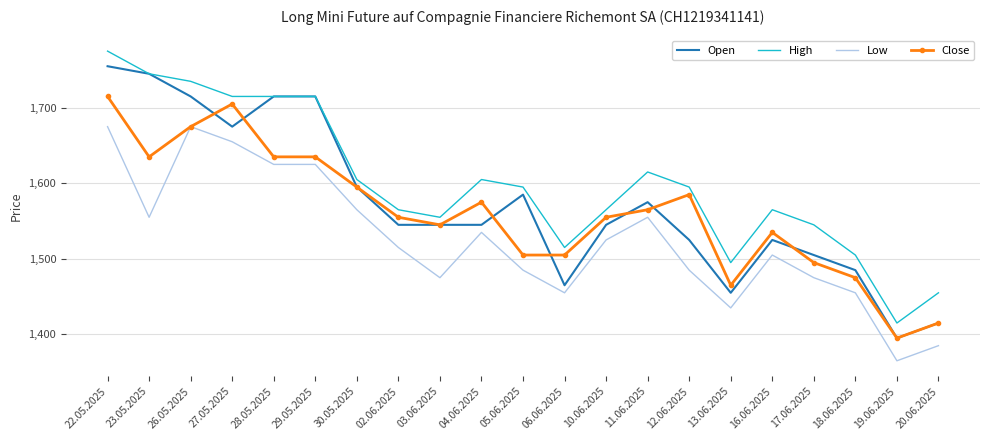

What is the spread (max minus min) of values at 20.06.2025?

70